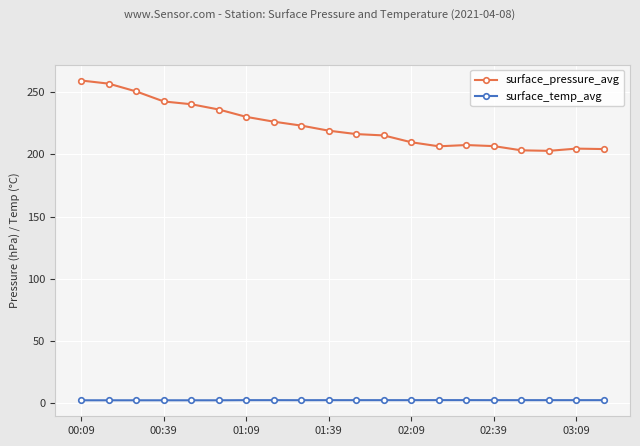

What is the average value of the surface_pressure_avg series?

223.0